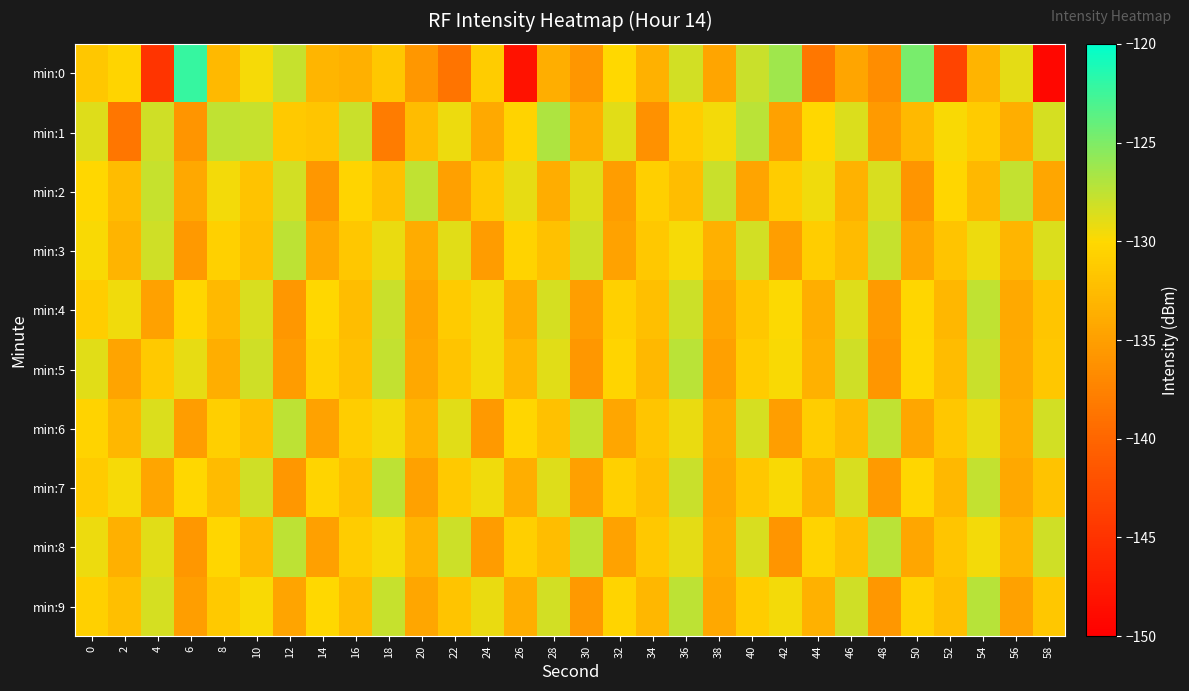

Which series has the widest spread of values?

min:0